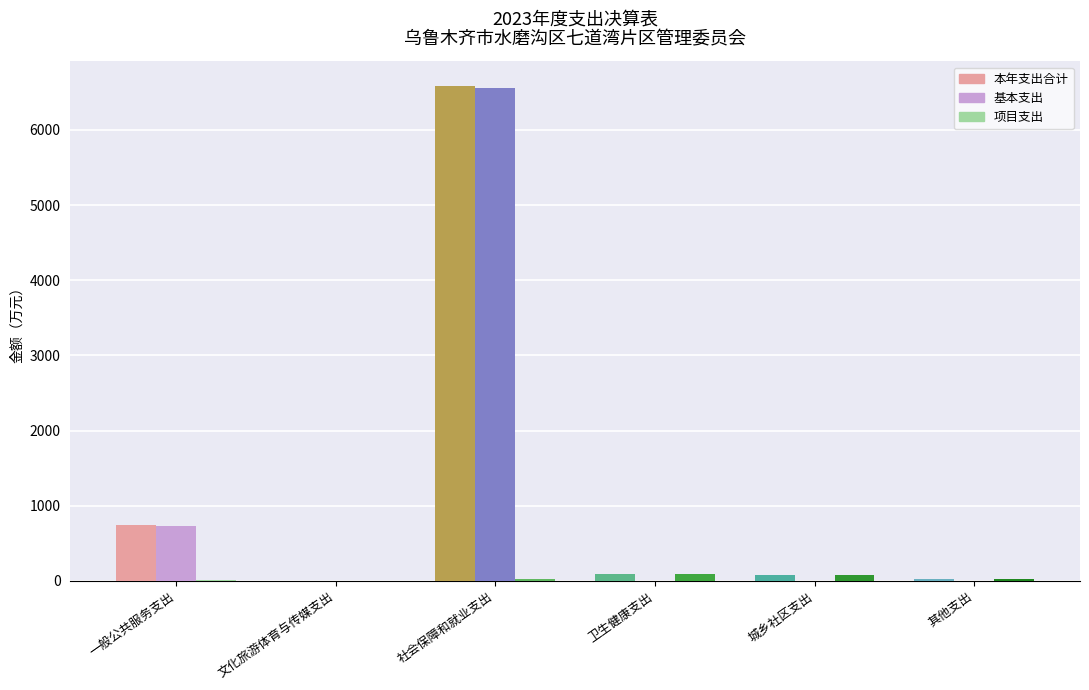

Are the bars grouped side by side (vs. stacked)?

Yes